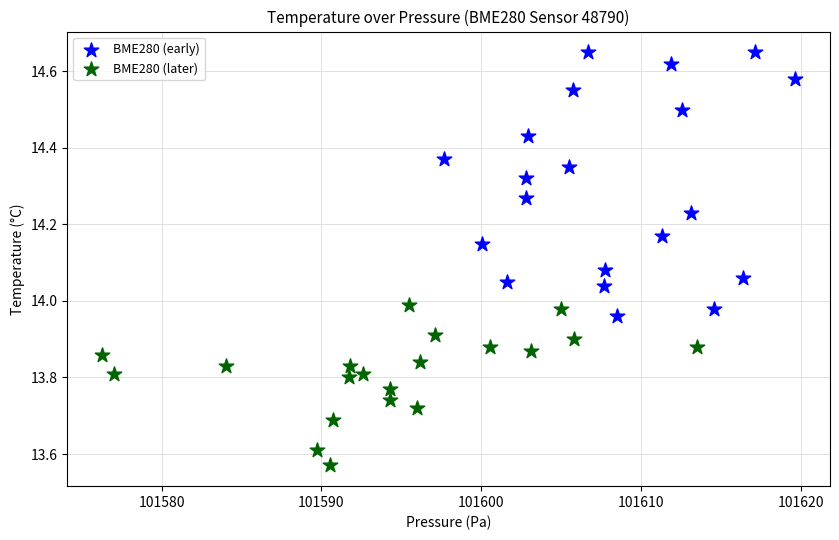

Which series reaches the maximum Y coordinate?

BME280 (early)